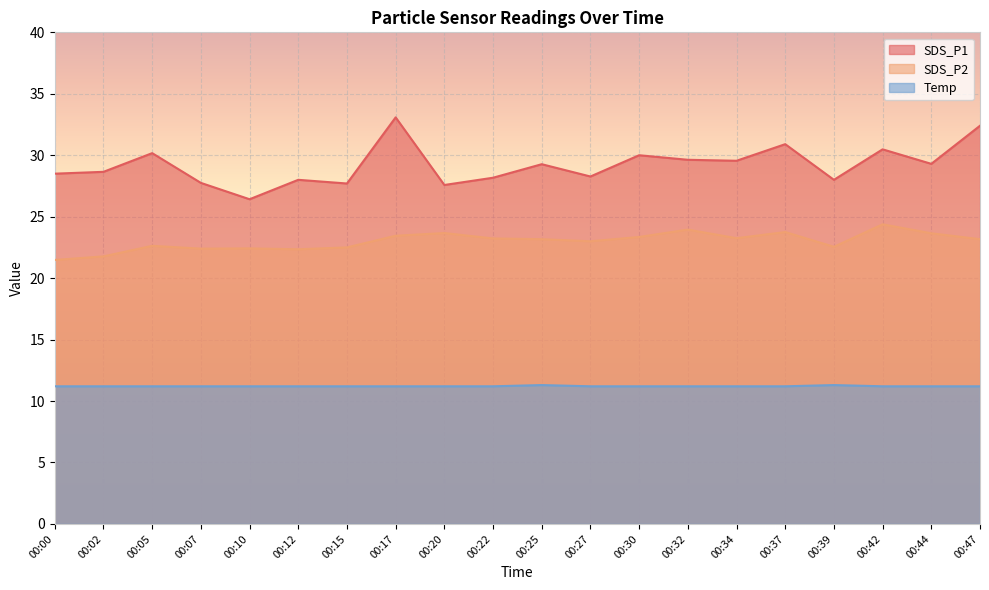

List the series in order of their peak value, lowest first.

Temp, SDS_P2, SDS_P1